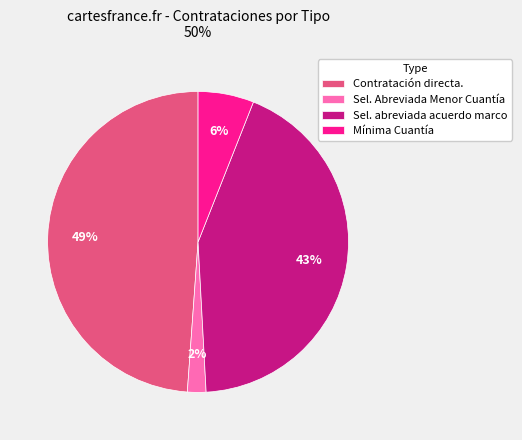

The Sel. Abreviada Menor Cuantía slice represents 2% of the pie. True or false?

True